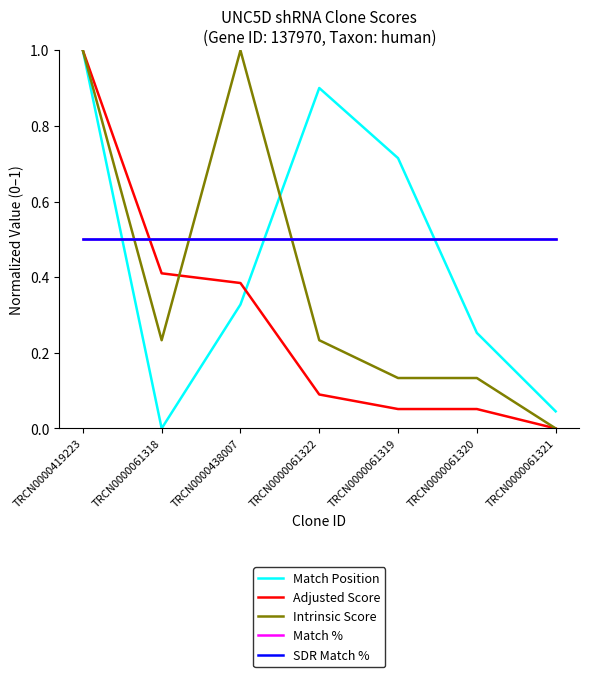

Is this an area chart (filled region under the line)?

No